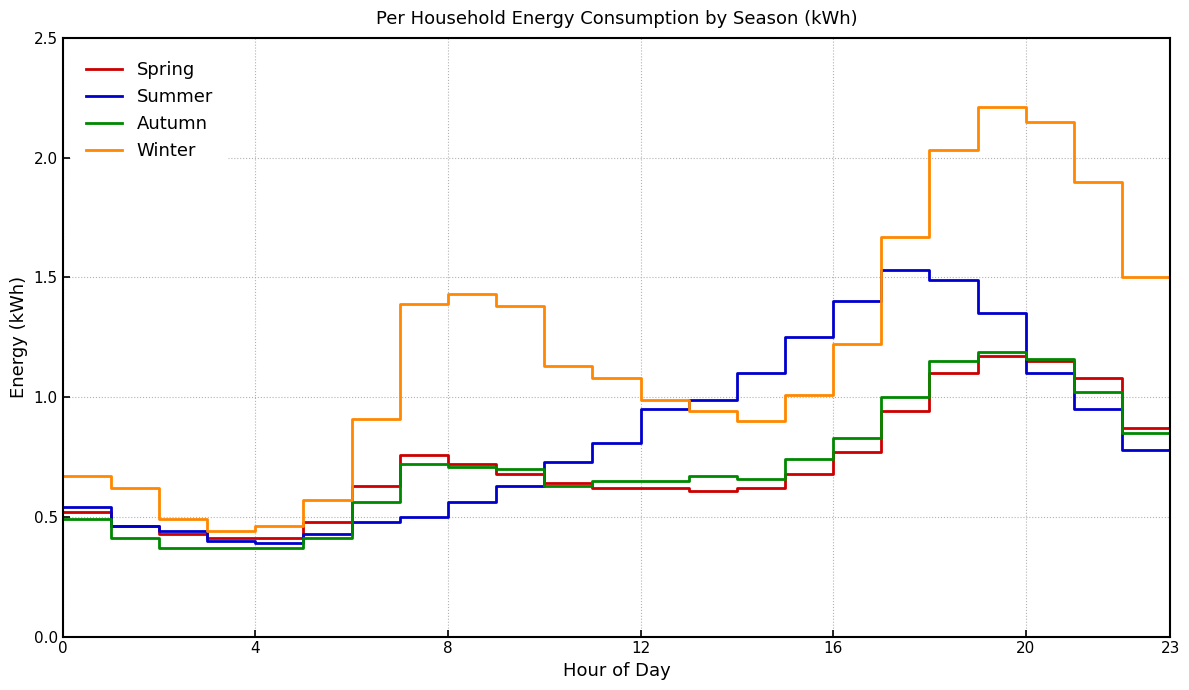

What is the maximum value shown in the chart?

2.2